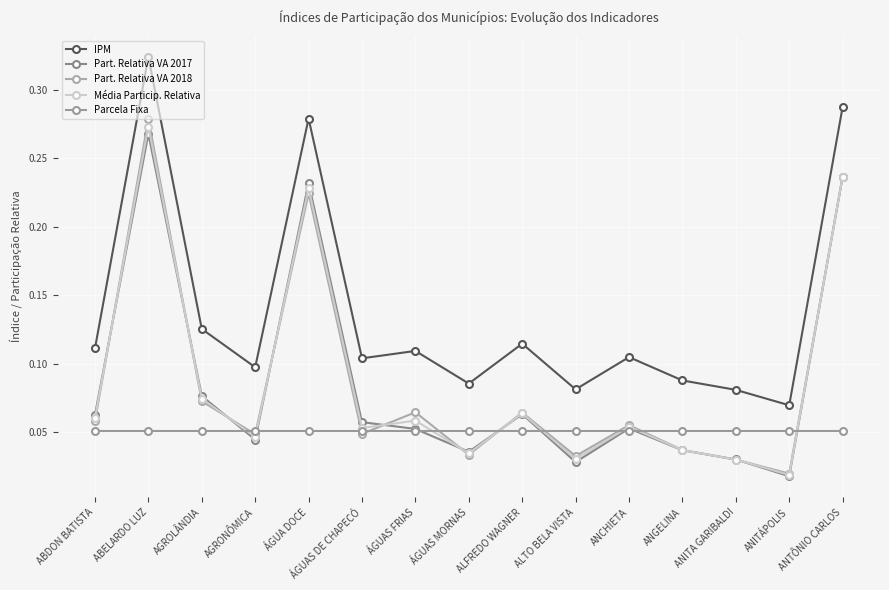

Which series has the largest total across all categories?

IPM